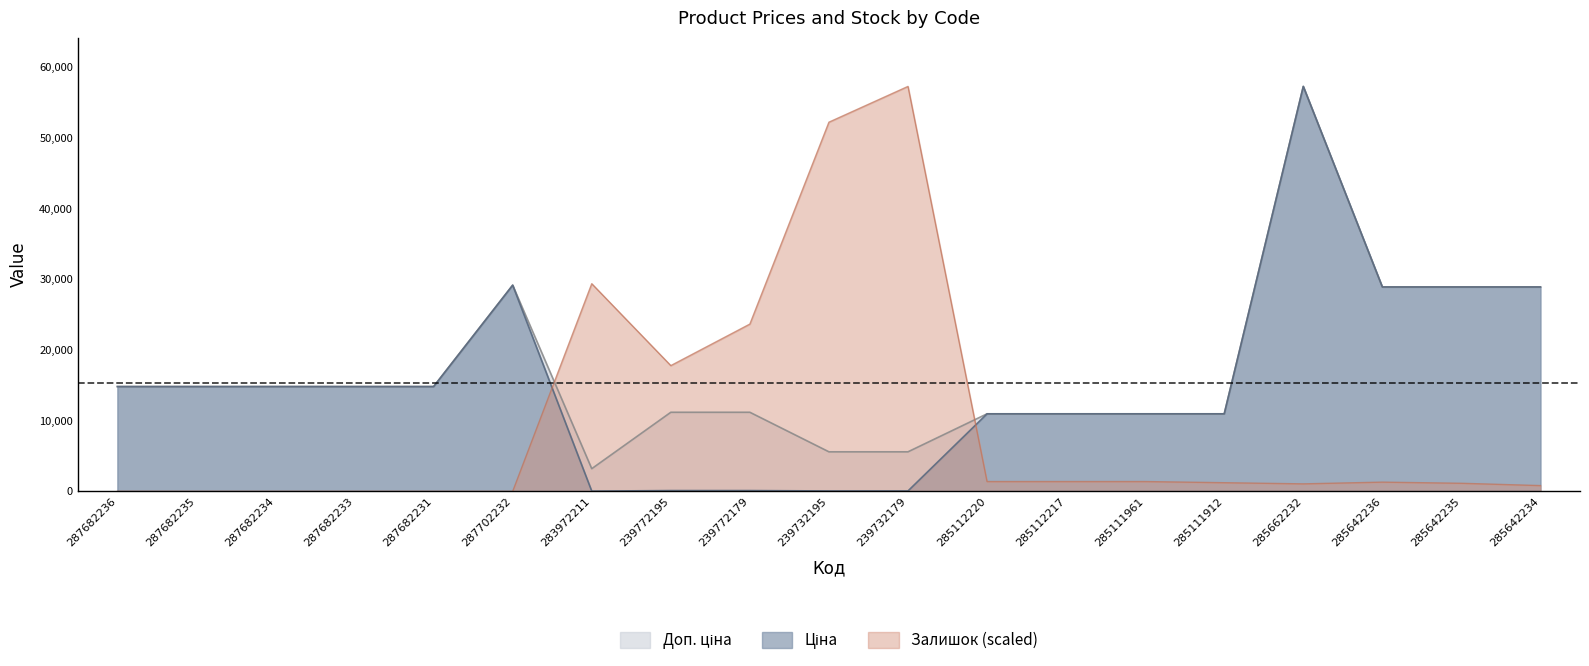

At which category does the chart reach its peak across all series?

285662232